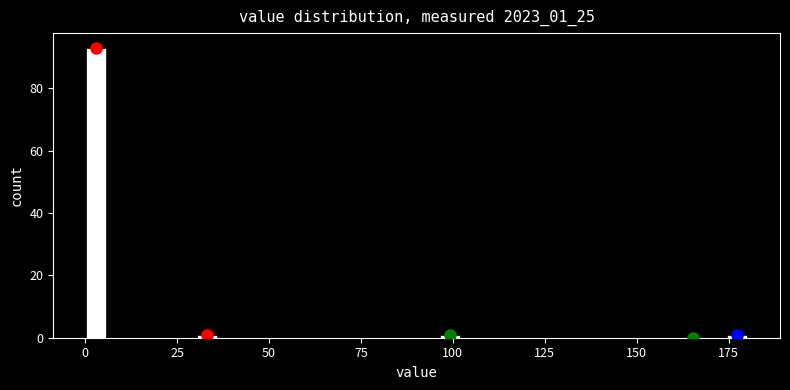

Around what value on the x-axis is the tallest bar? Give the approximate position of its centre, as read against the axis.

5